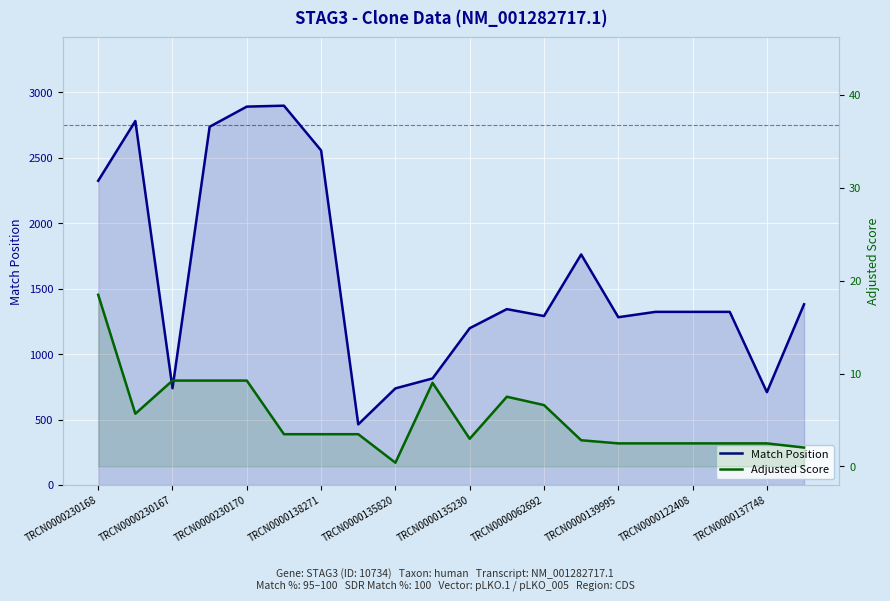

Reading left to right, what are all the values shown in this chart?

Match Position: 2325.0	2782.0	739.0	2738.0	2892.0	2899.0	2557.0	463.0	738.0	814.0	1198.0	1344.0	1291.0	1762.0	1282.0	1323.0	1323.0	1323.0	709.0	1381.0
Adjusted Score: 18.5	5.7	9.2	9.2	9.2	3.5	3.5	3.5	0.4	9.0	3.0	7.5	6.6	2.8	2.5	2.5	2.5	2.5	2.5	2.0